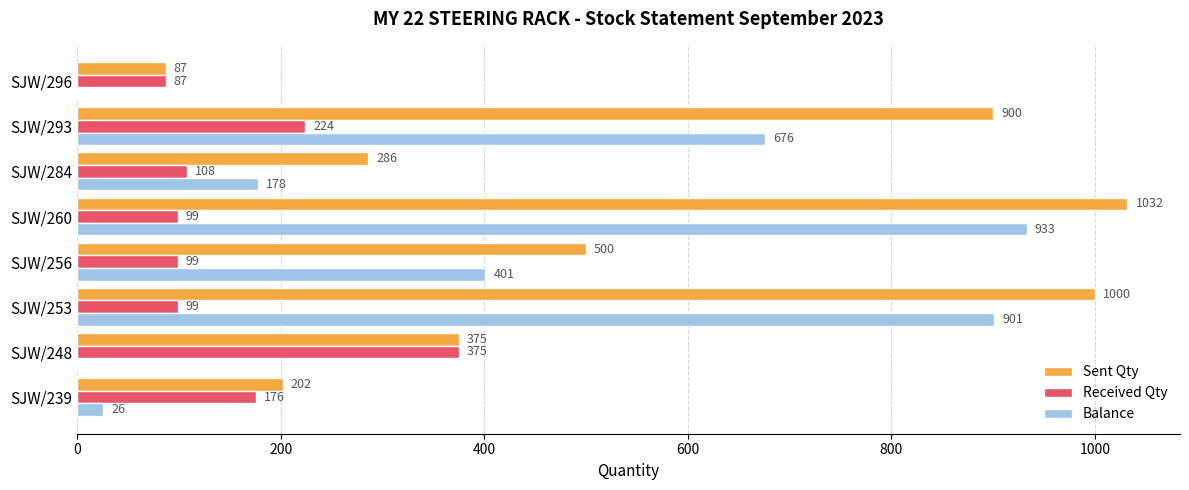

What is the sum of all Balance values?

3115